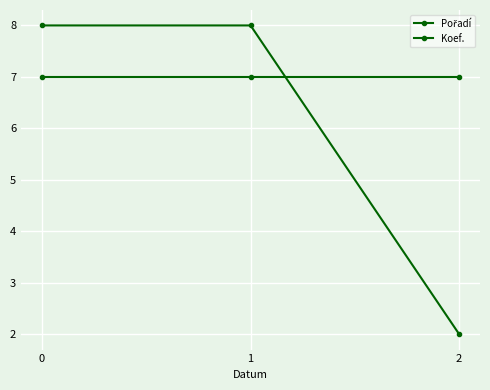

How many data points does each series have?

3